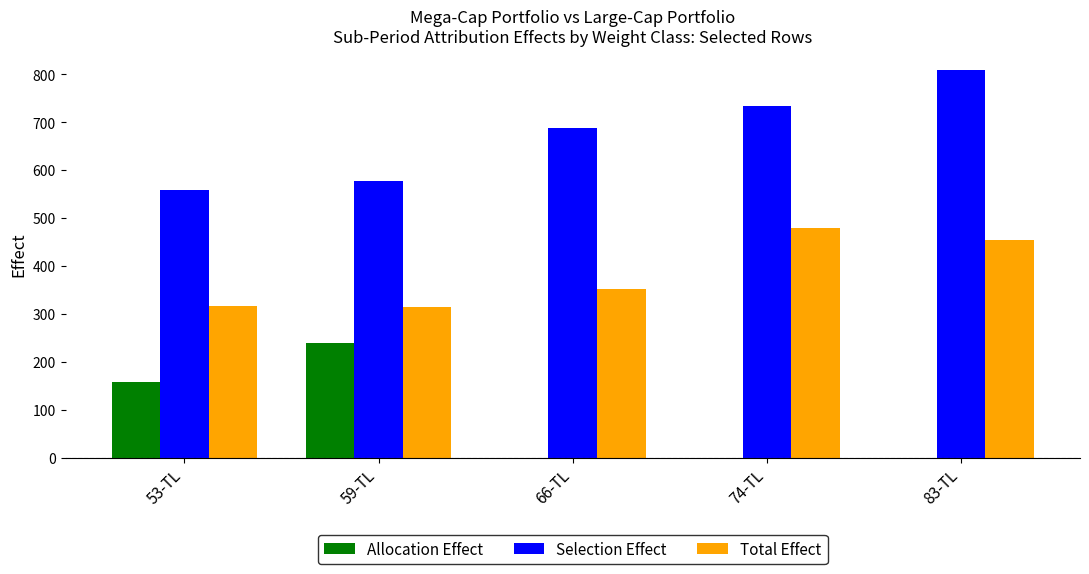

Which series changed the most between 53-TL and 83-TL?

Selection Effect